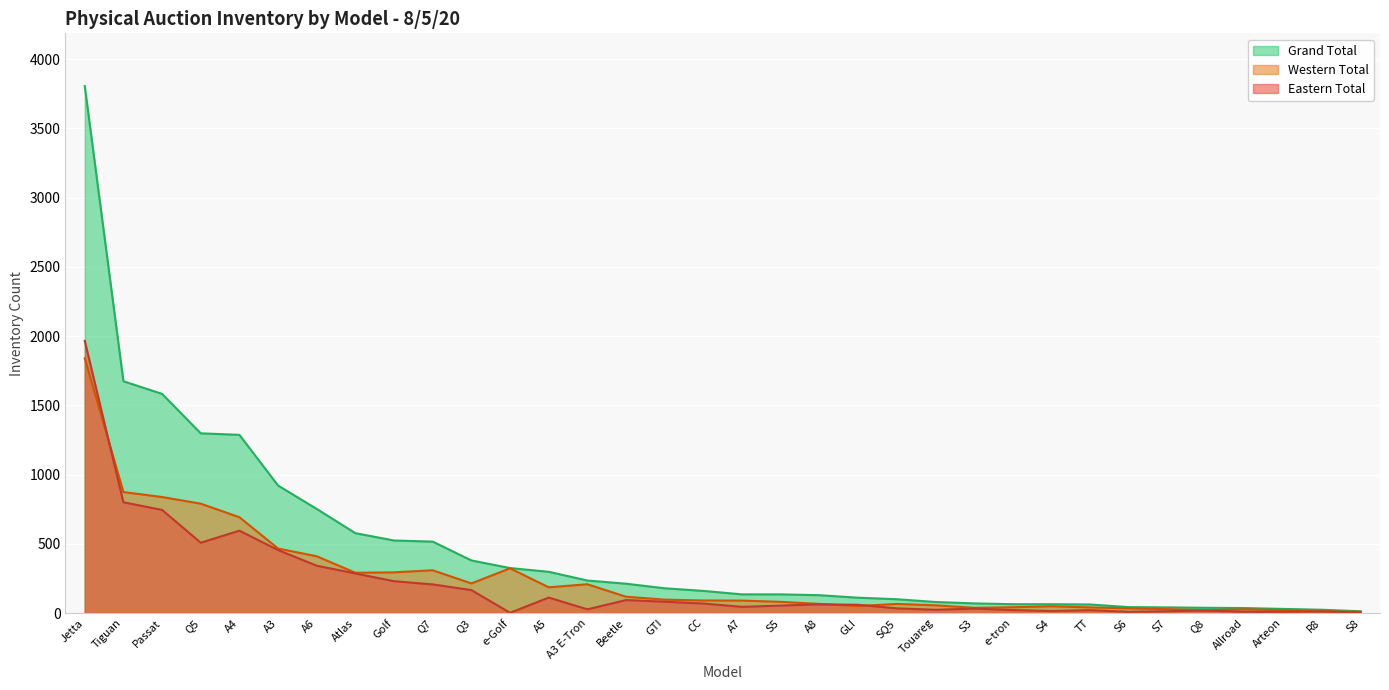

True or false: Western Total and Grand Total intersect in this chart.

False